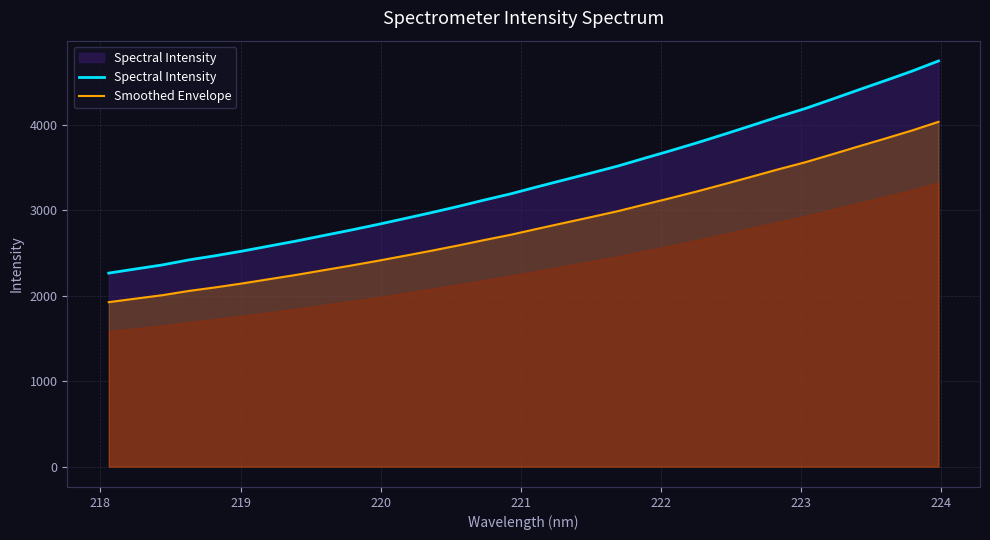

What is the minimum value for Spectral Intensity?

2264.9